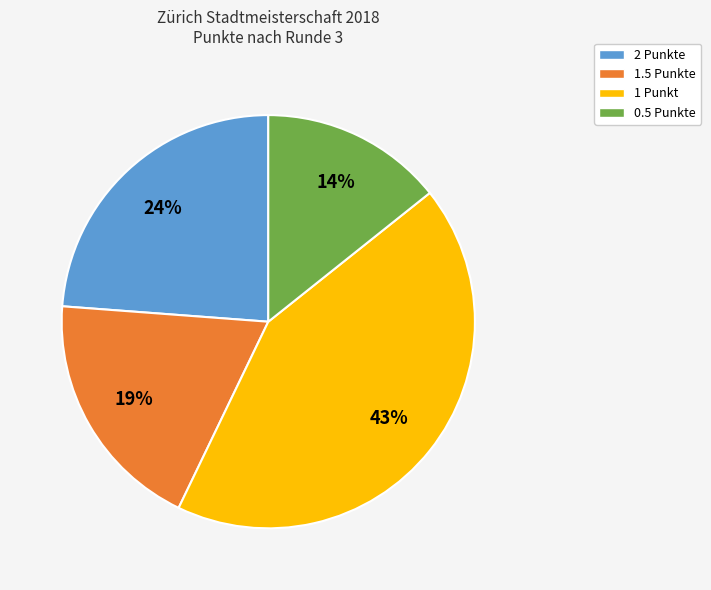

To the nearest percent, what is the difference between the largest and smallest slice percentages?

29%